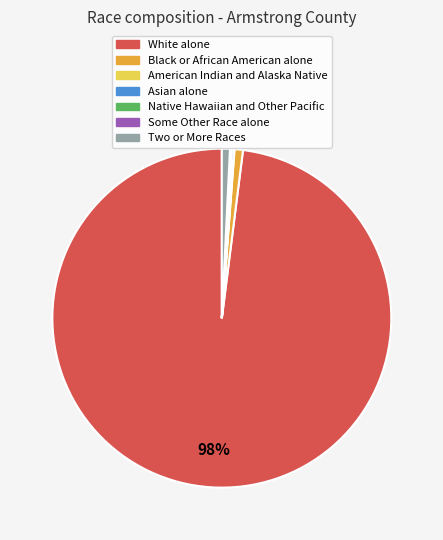

Is it true that Black or African American alone is 10% of the pie?

False